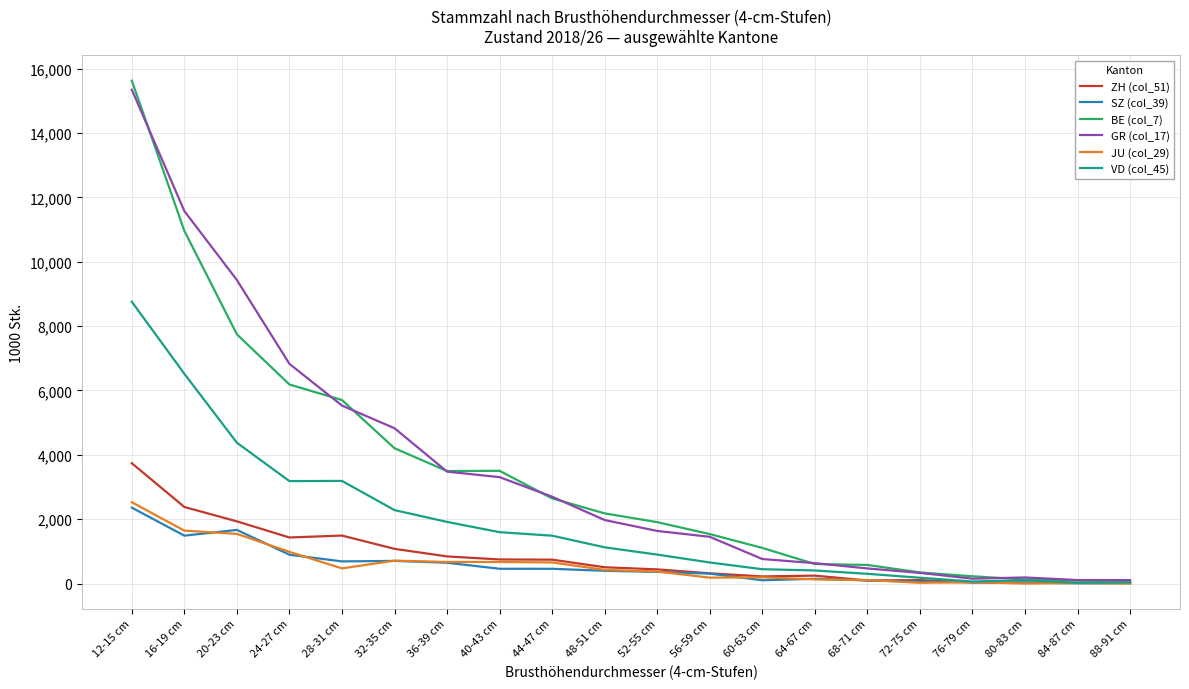

What are all the series names shown in the legend?

ZH (col_51), SZ (col_39), BE (col_7), GR (col_17), JU (col_29), VD (col_45)